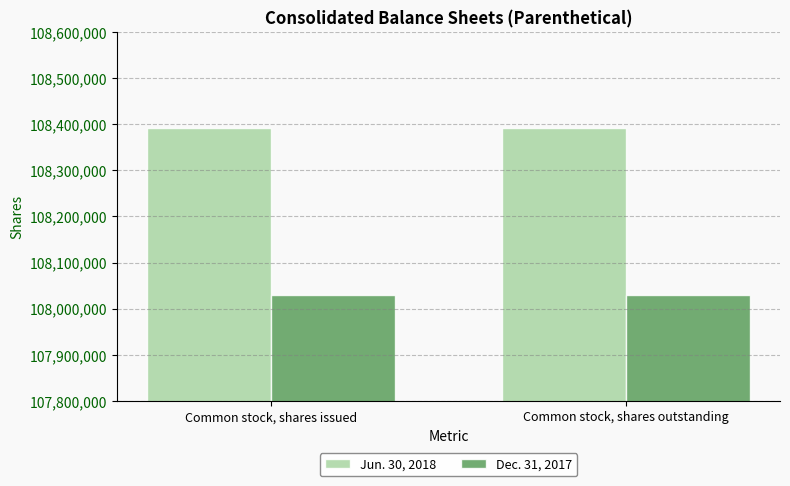

Is it true that Jun. 30, 2018 equals 108390737 at Common stock, shares outstanding?

True